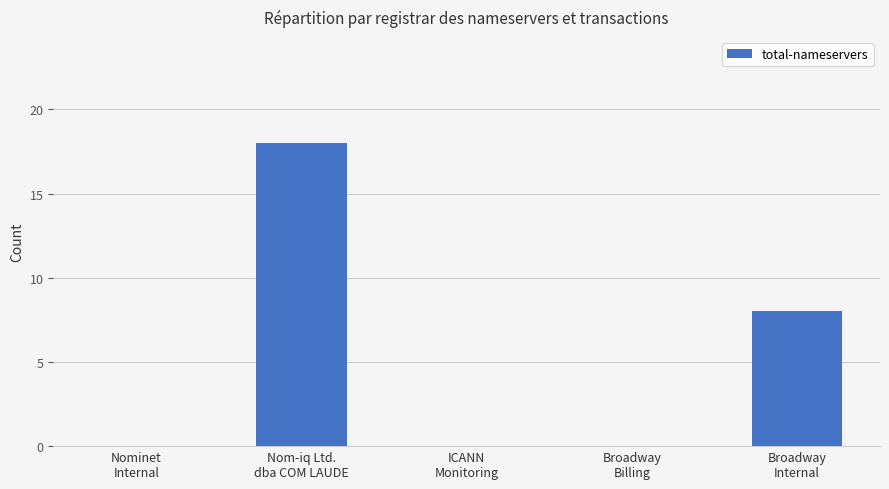

Is it true that the value at Broadway
Internal is 14?

False